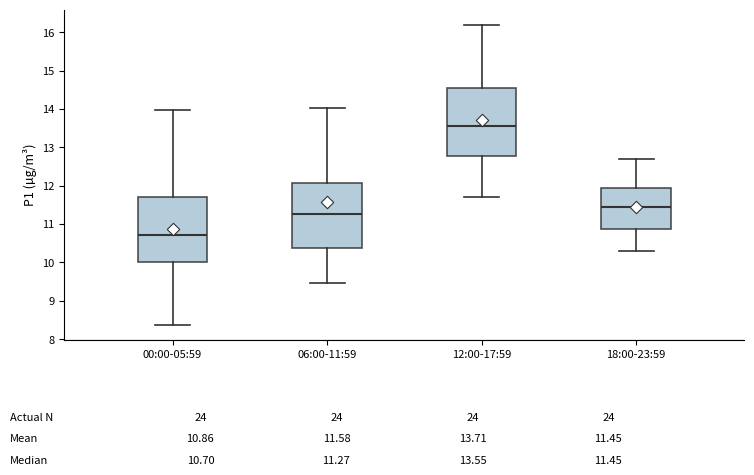

Which box's median line is the highest?

12:00-17:59